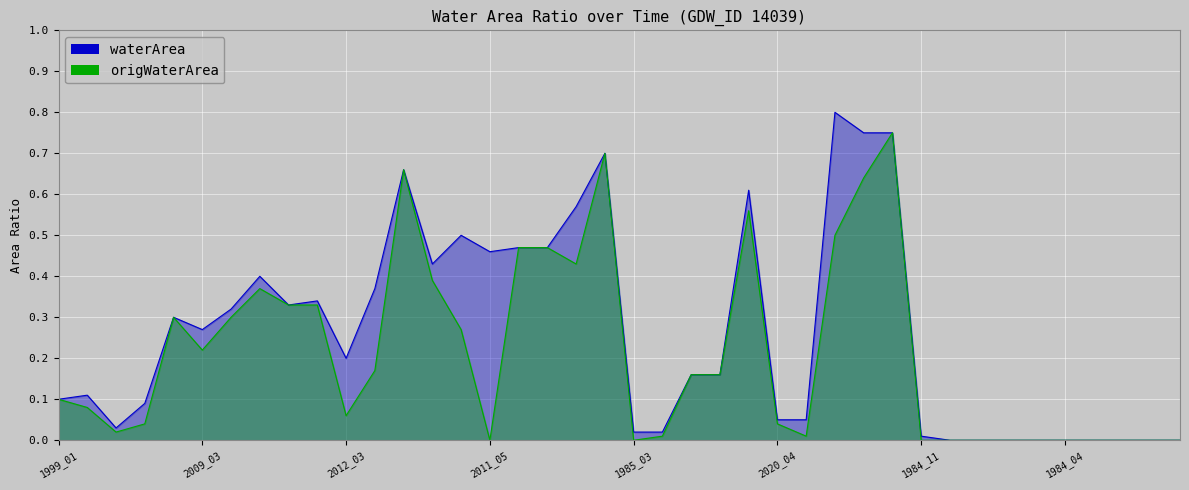

Which series has the largest total across all categories?

waterArea